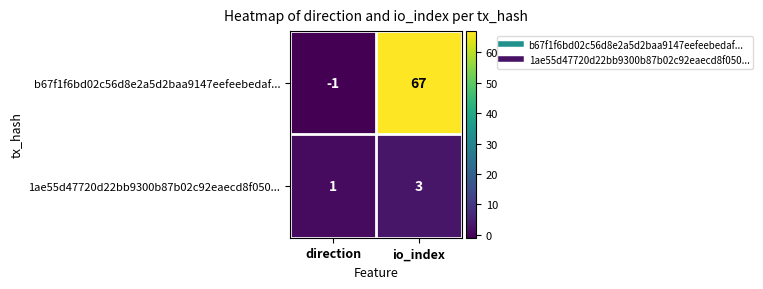

List the series in order of their peak value, lowest first.

1ae55d47720d22bb9300b87b02c92eaecd8f050..., b67f1f6bd02c56d8e2a5d2baa9147eefeebedaf...